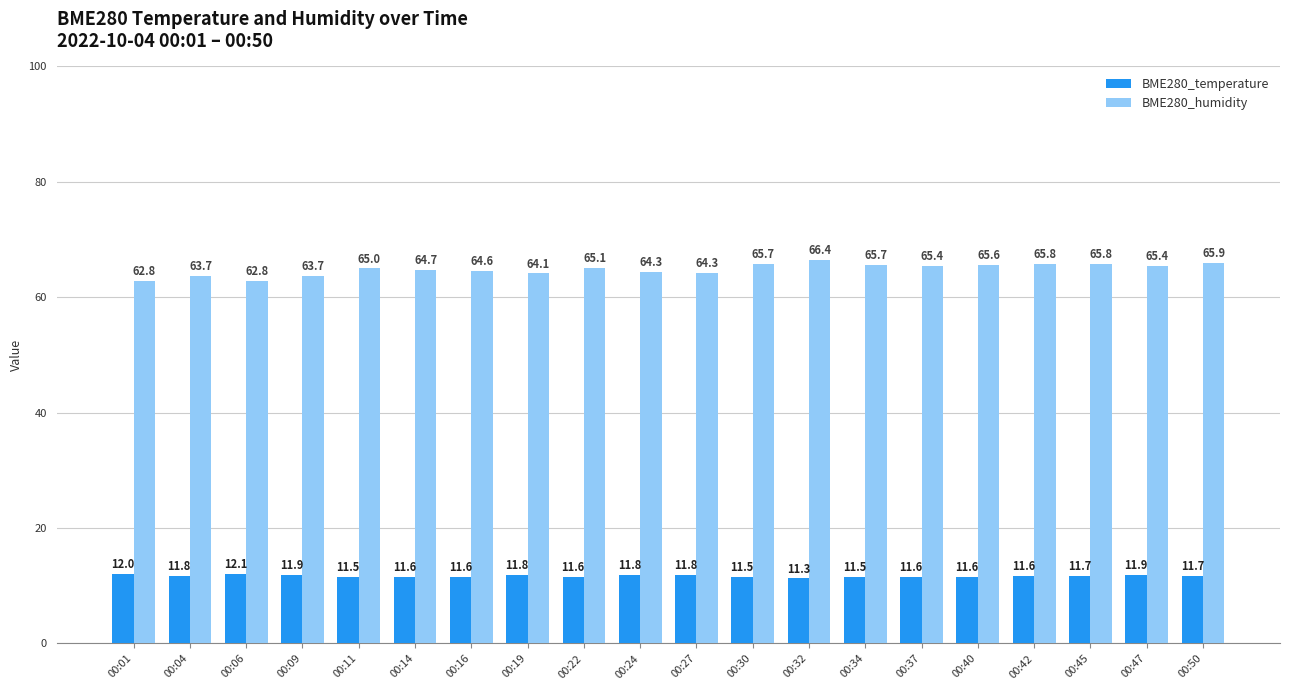

Rank the series by their average value, from lowest to highest.

BME280_temperature, BME280_humidity